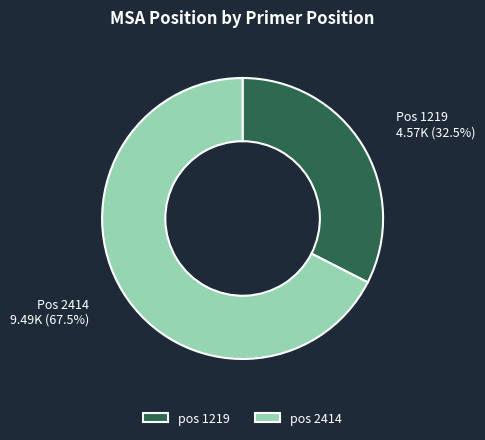

Does pos 2414 represent more than half of the total?

Yes